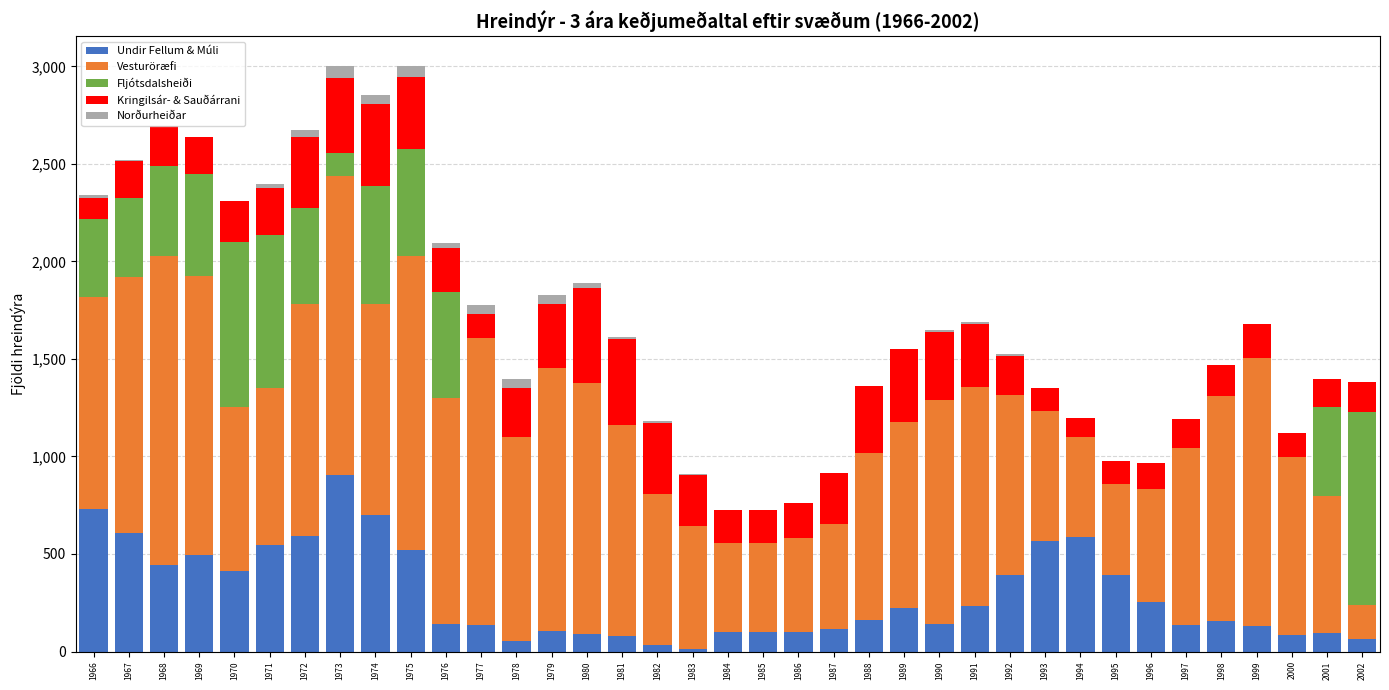

At which label does Undir Fellum & Múli reach its peak?

1973